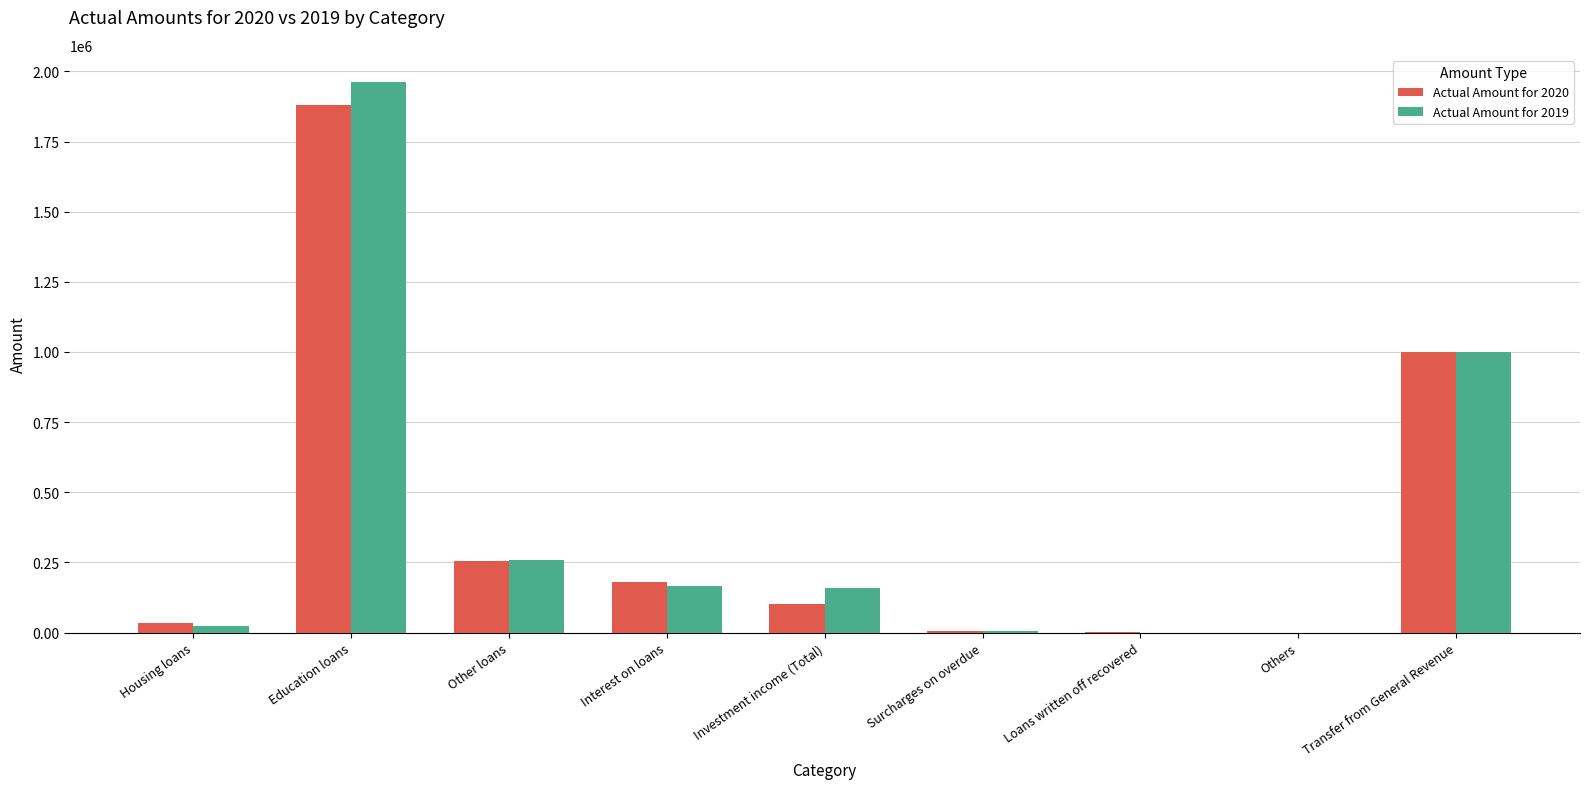

Count the number of data series in this chart.

2